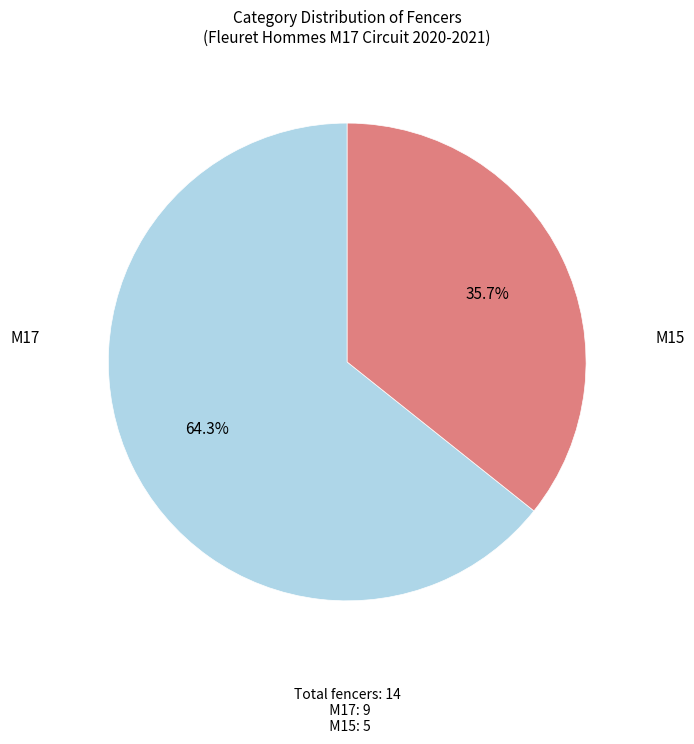

Rank the categories by value from highest to lowest.

M17, M15